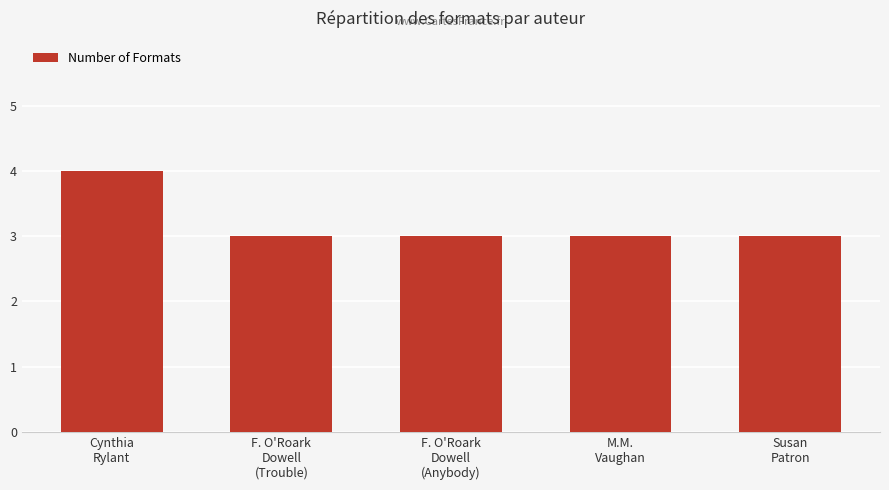

What is the value of the 2nd bar from the left?

3